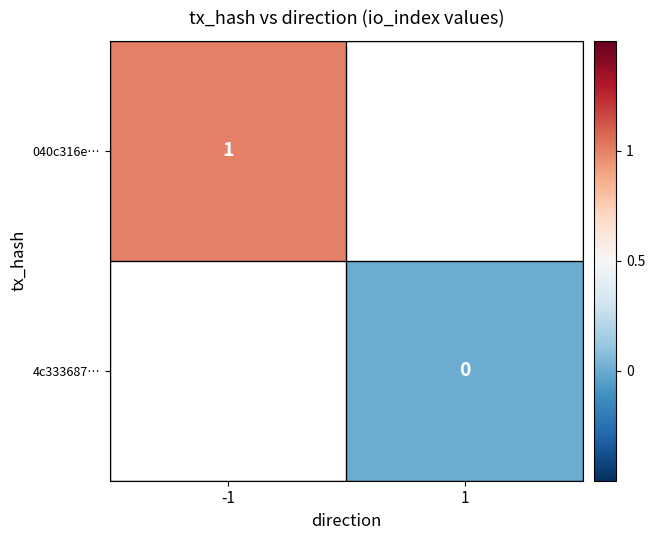

The value of 040c316e… at -1 is 1. True or false?

True